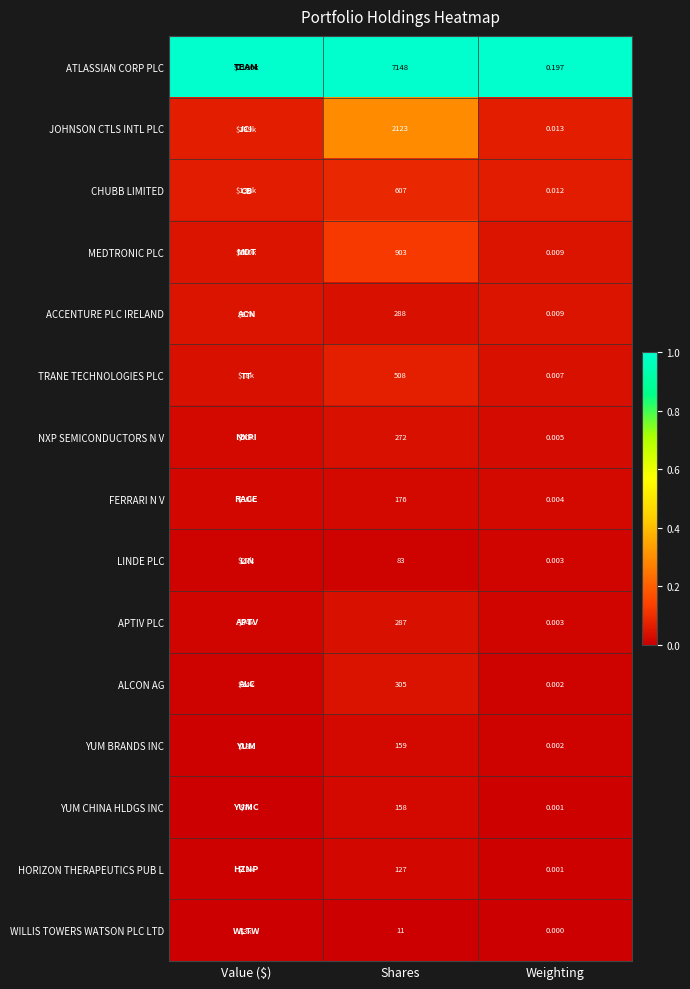

How many series are shown in this chart?

15